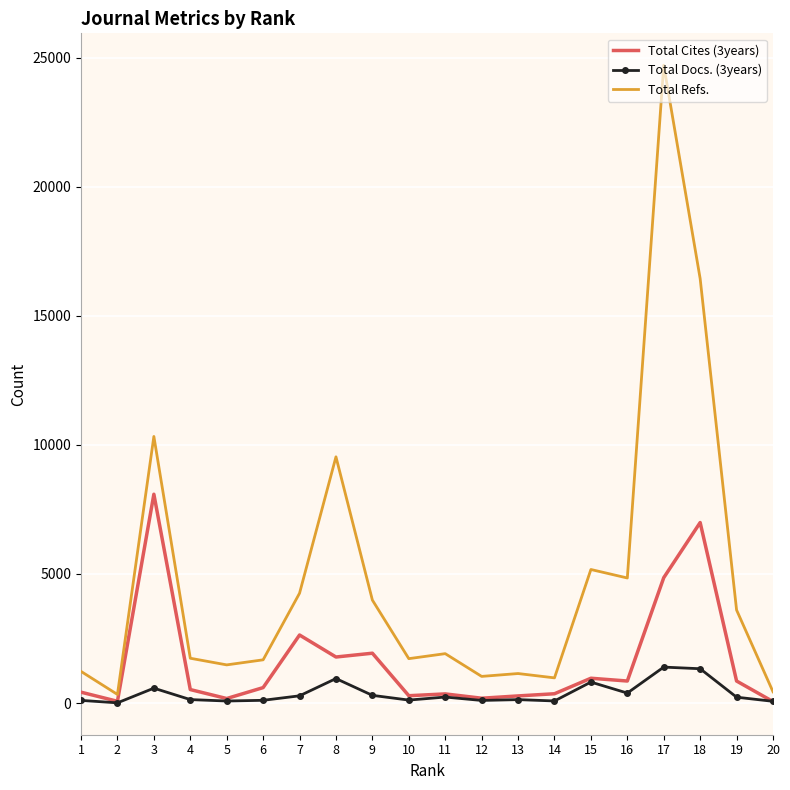

At which category is the sum across all series the highest?

17